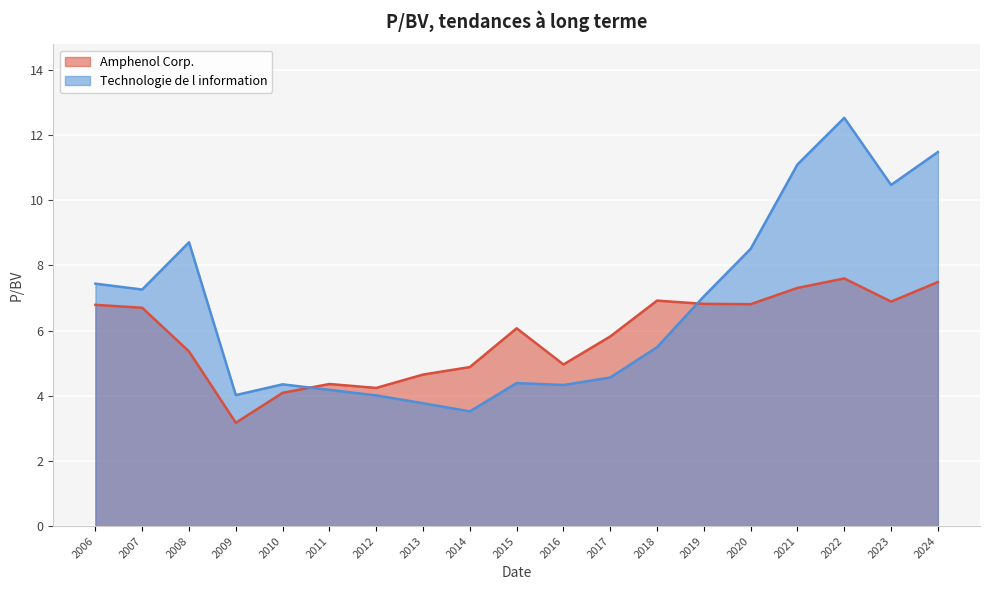

Rank the series by their average value, from lowest to highest.

Amphenol Corp., Technologie de l information